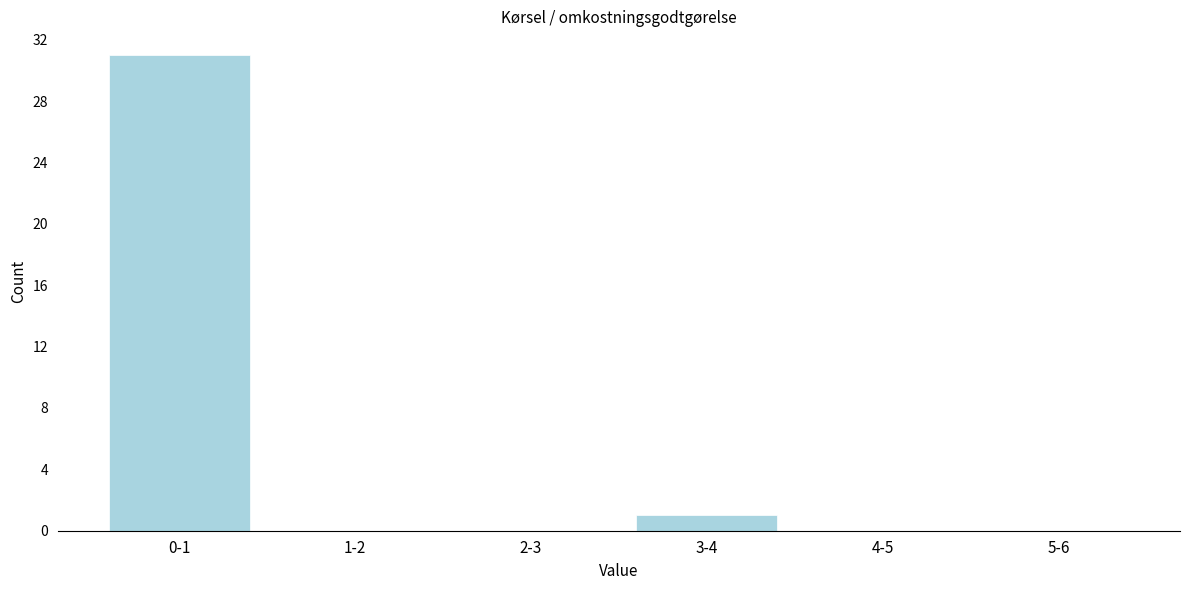

Reading left to right, extract all data points from this chart.

0-1=31	1-2=0	2-3=0	3-4=1	4-5=0	5-6=0